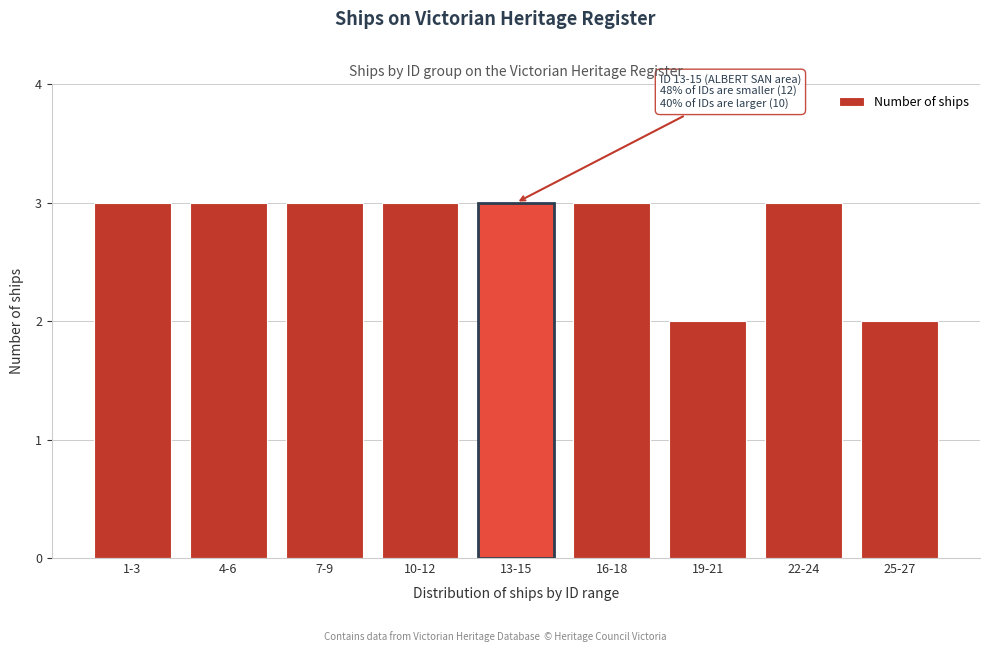

Reading right to left, transcribe all the data shown in this chart.

25-27=2	22-24=3	19-21=2	16-18=3	13-15=3	10-12=3	7-9=3	4-6=3	1-3=3